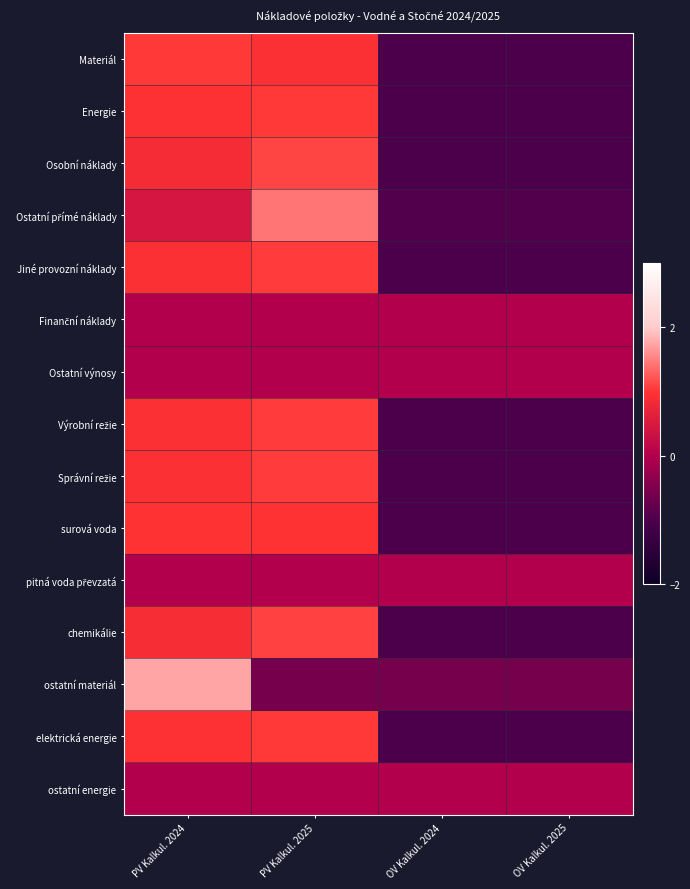

Between PV Kalkul. 2024 and OV Kalkul. 2024, which series saw the biggest shift?

ostatní materiál